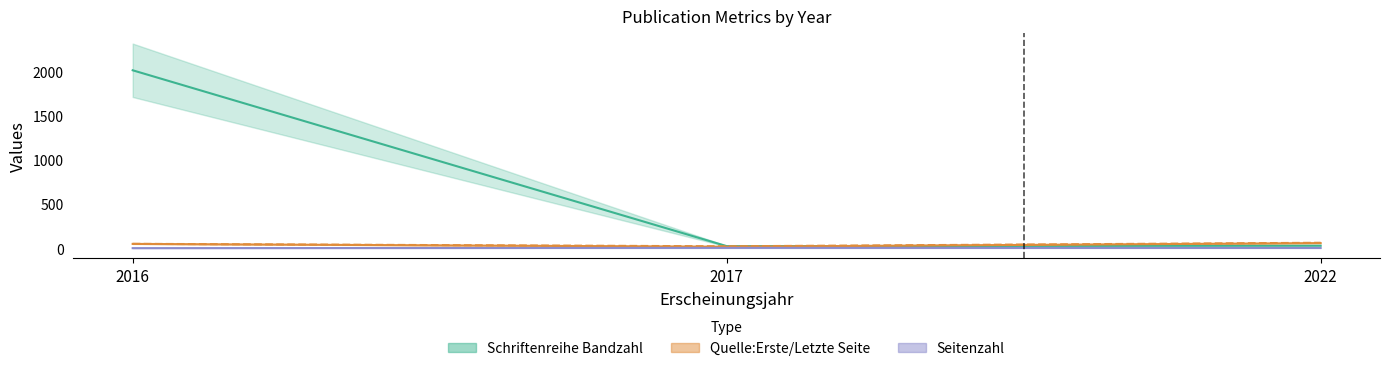

Which category has the lowest value across all series?

2016